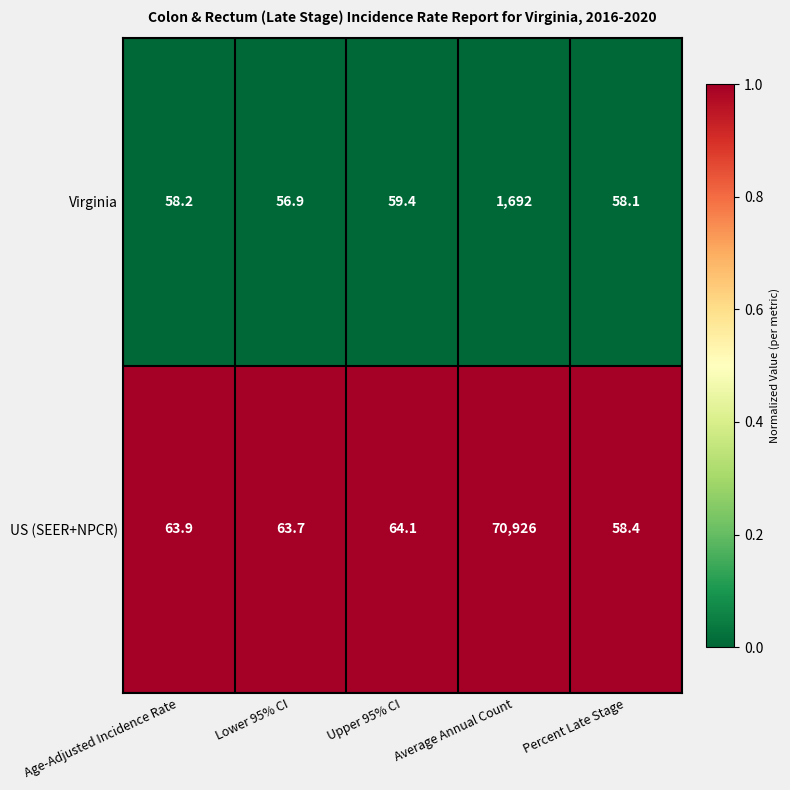

At which category is the sum across all series the highest?

Average Annual Count